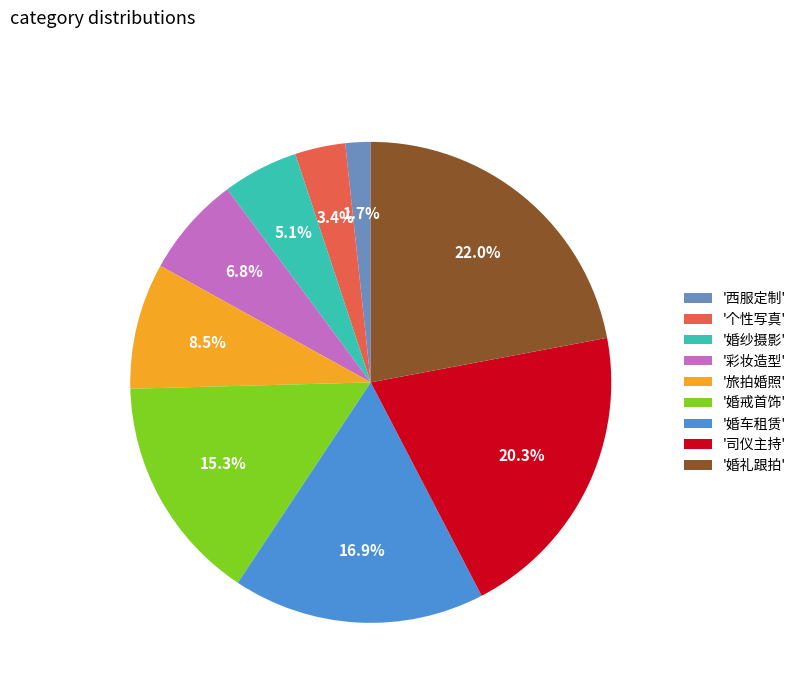

What is the smallest slice in the pie chart?

'西服定制'